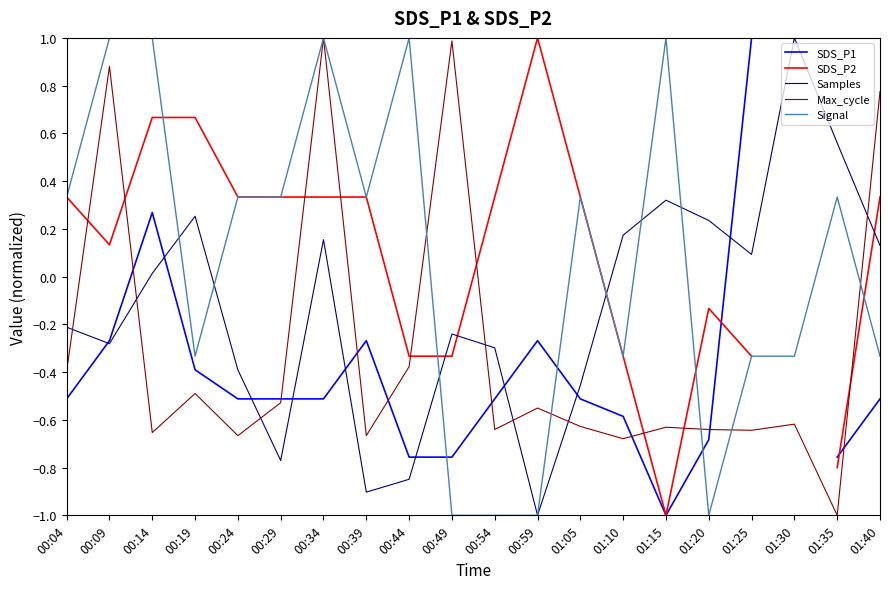

True or false: Signal has a value of -1.0 at 01:20.

True